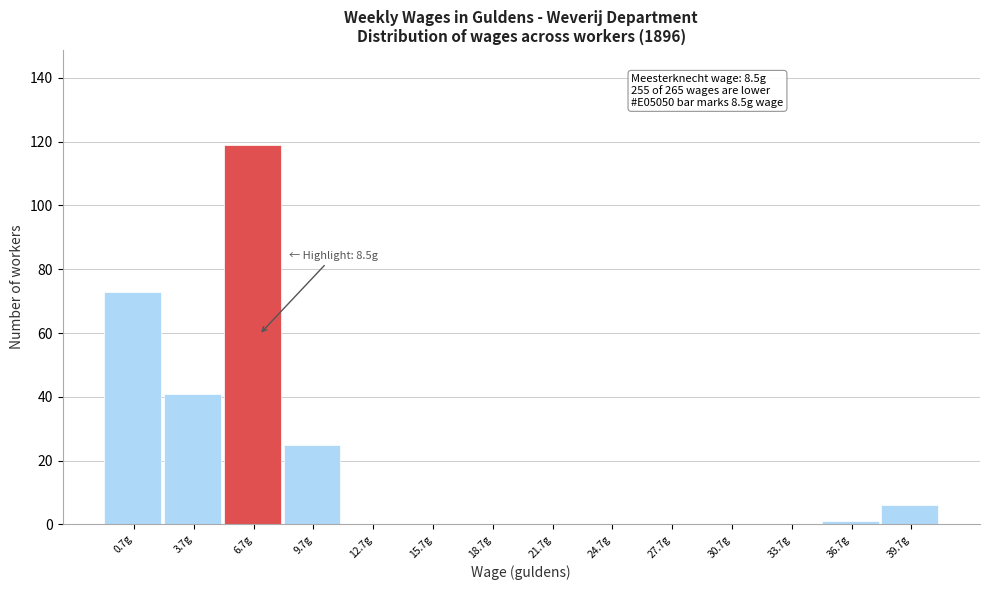

Reading left to right, what are all the values shown in this chart?

0.7g=73	3.7g=41	6.7g=119	9.7g=25	12.7g=0	15.7g=0	18.7g=0	21.7g=0	24.7g=0	27.7g=0	30.7g=0	33.7g=0	36.7g=1	39.7g=6